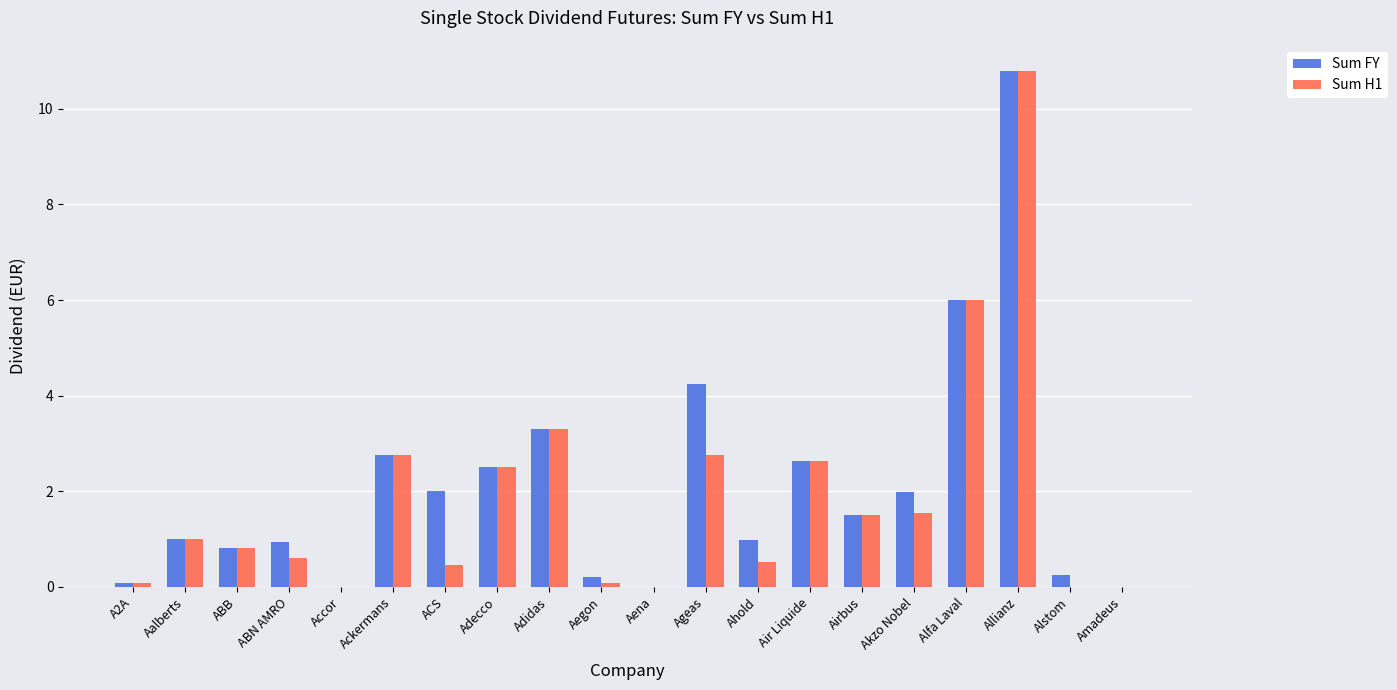

What is the sum of all Sum FY values?

42.0